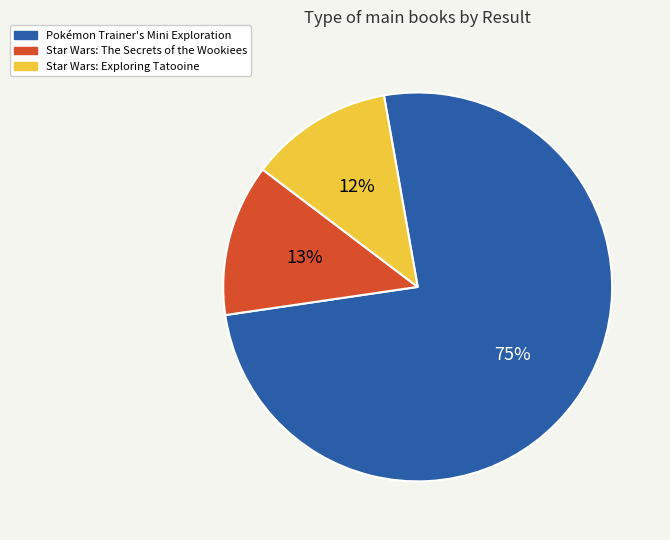

To the nearest percent, what is the difference between the Star Wars: Exploring Tatooine and Star Wars: The Secrets of the Wookiees slice percentages?

1%